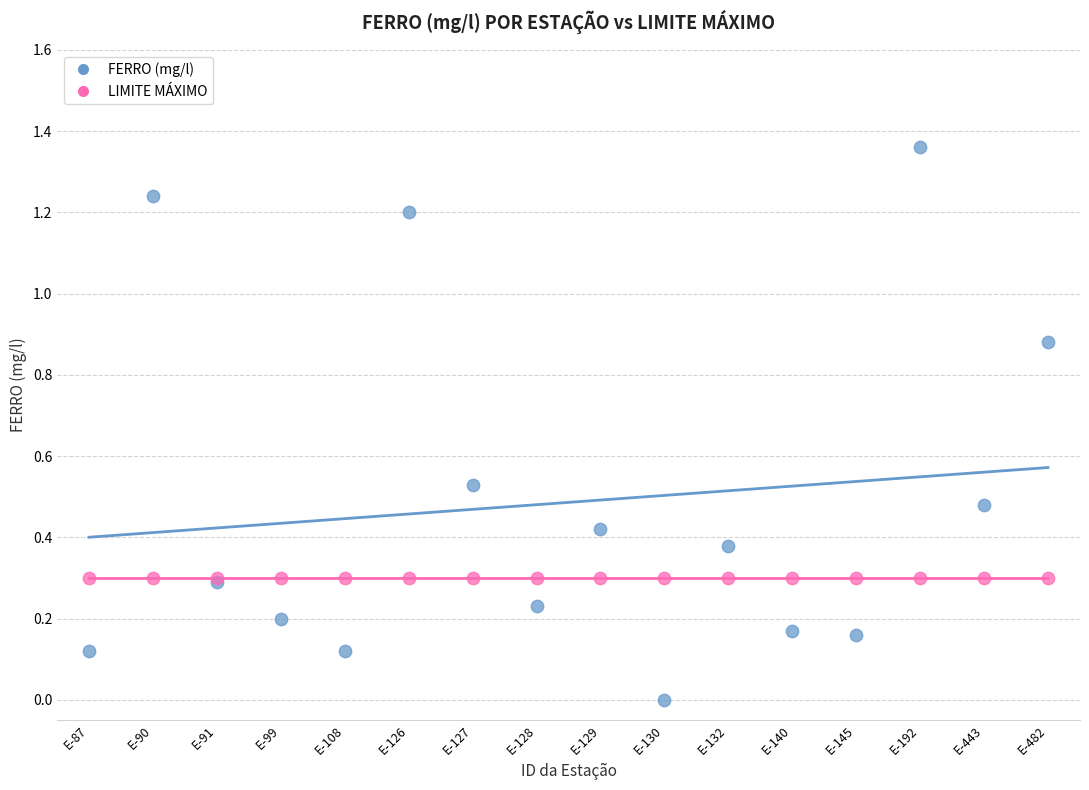

Which series reaches the maximum Y coordinate?

FERRO (mg/l)